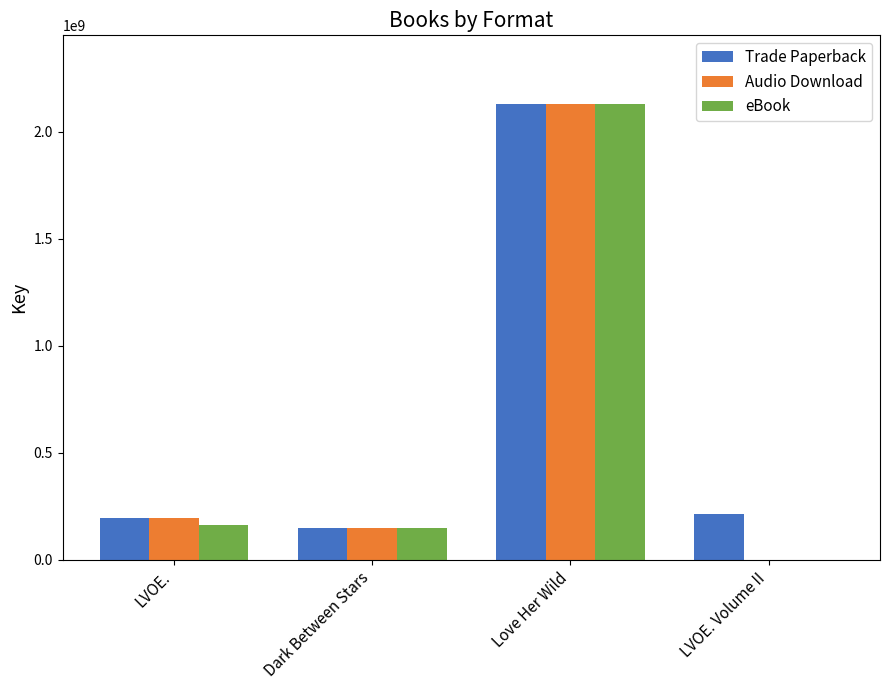

True or false: Audio Download has a value of 146655027 at Dark Between Stars.

True